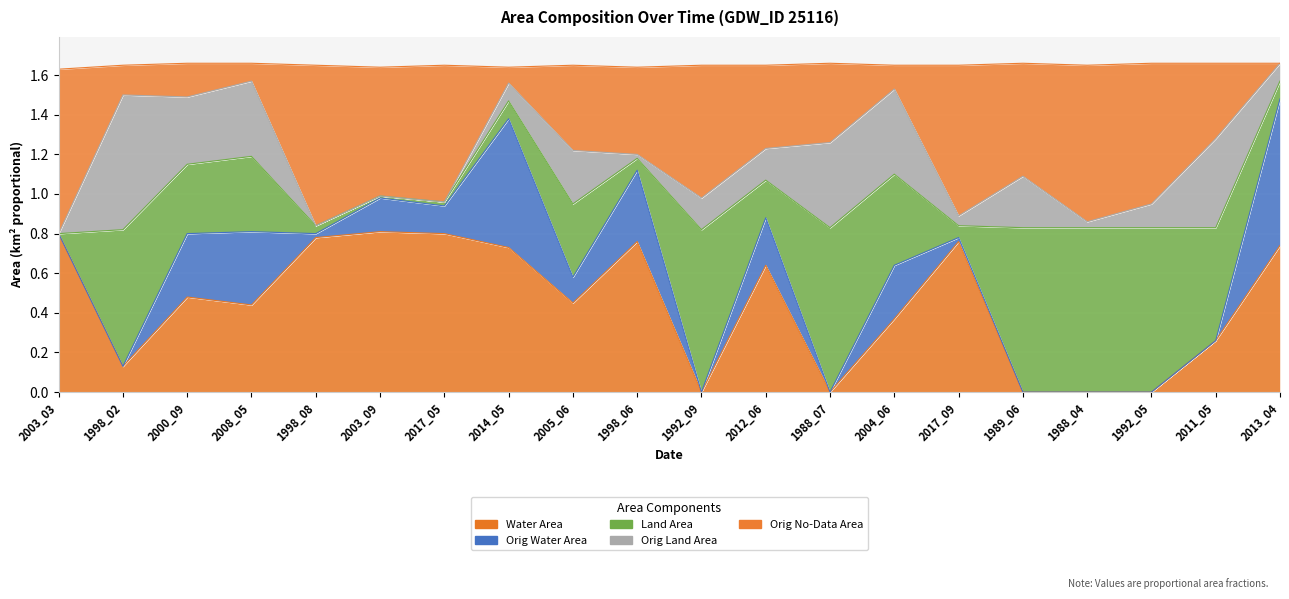

True or false: origWaterArea has more than 1 interior local peaks.

True